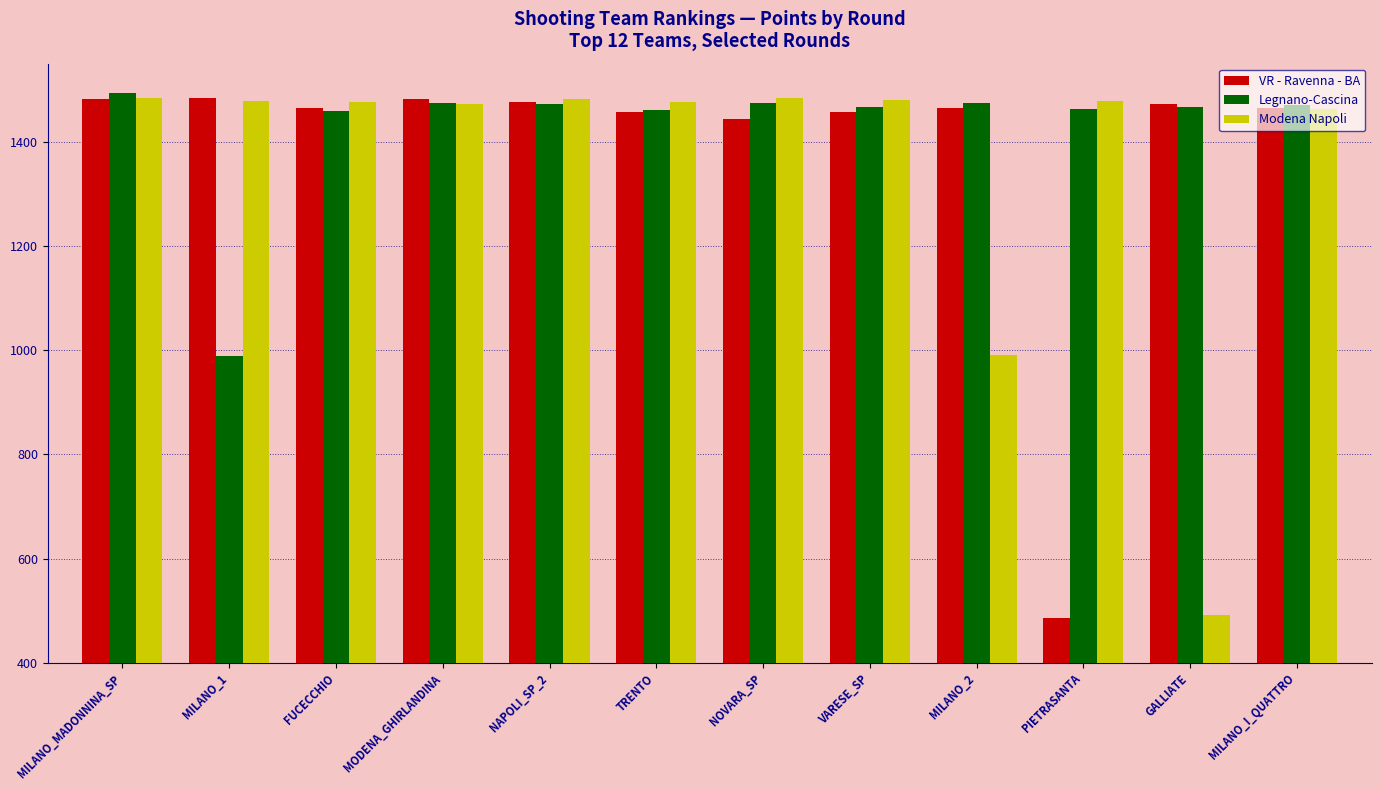

What are all the series names shown in the legend?

VR - Ravenna - BA, Legnano-Cascina, Modena Napoli